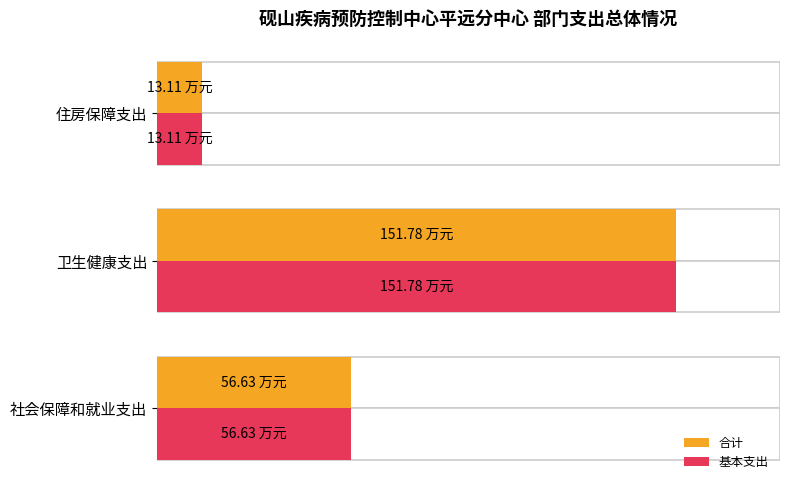

What is the average value of the 基本支出 series?

73.8